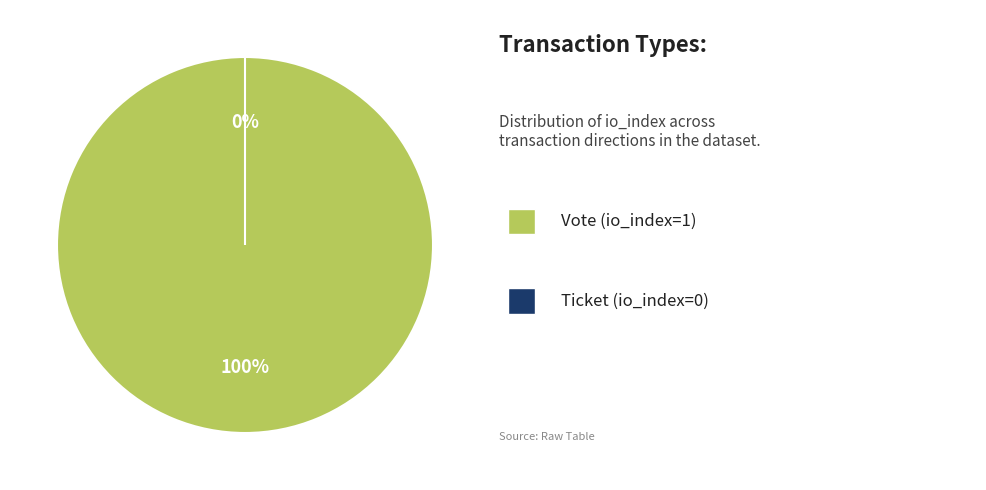

To the nearest percent, what portion does Vote (io_index=1) represent?

100%